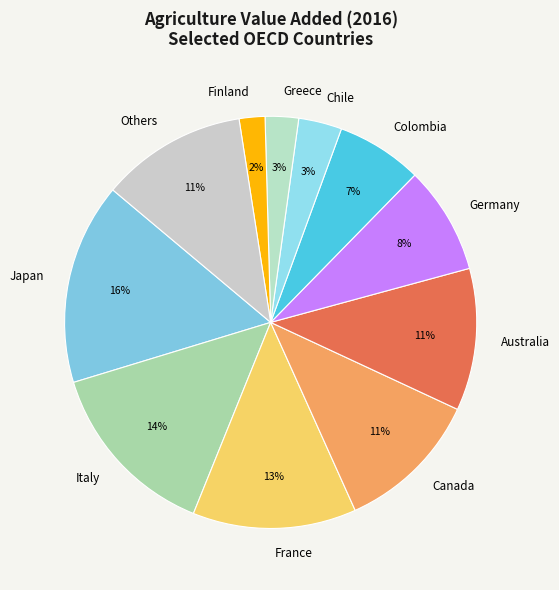

How many segments does this pie chart have?

11